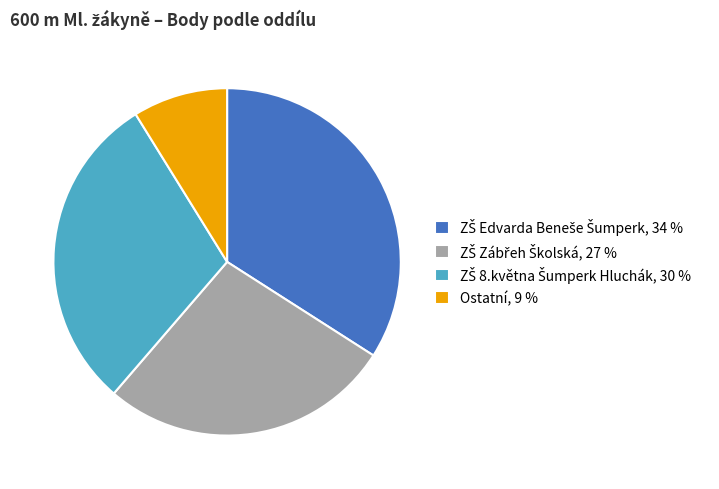

How many slices are in this pie chart?

4